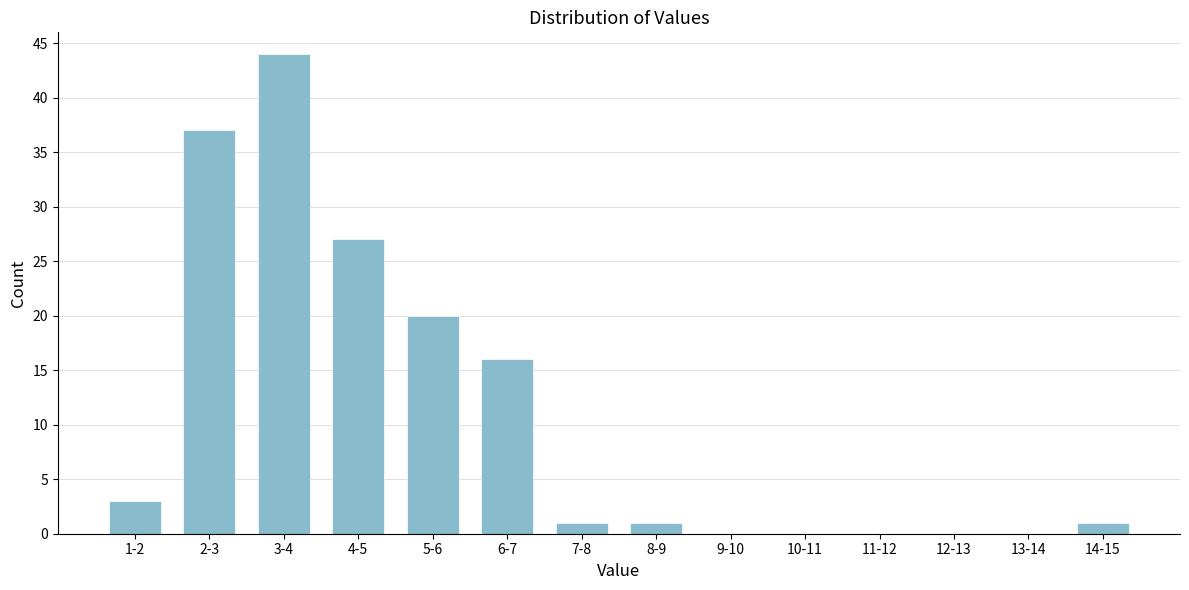

Reading right to left, what are all the values shown in this chart?

14-15=1	13-14=0	12-13=0	11-12=0	10-11=0	9-10=0	8-9=1	7-8=1	6-7=16	5-6=20	4-5=27	3-4=44	2-3=37	1-2=3